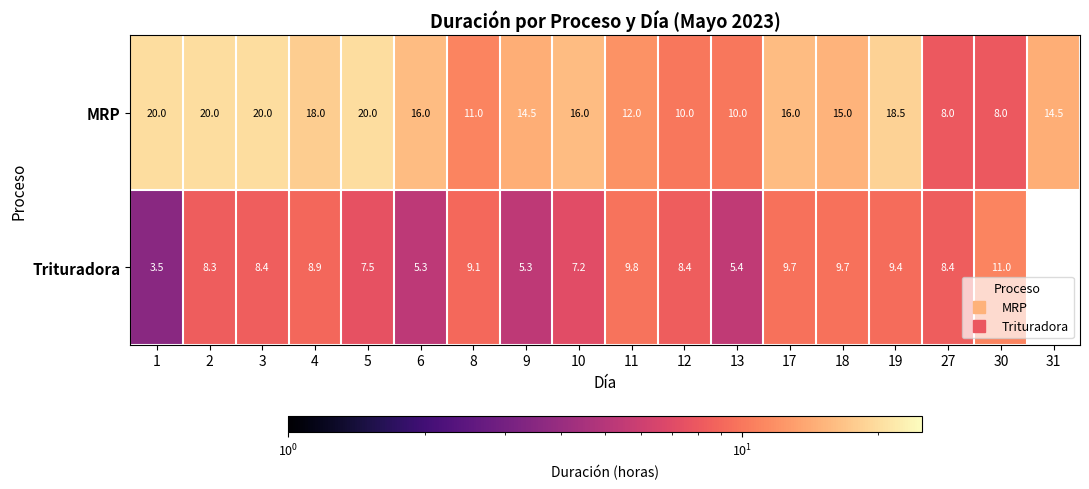

At which category is the sum across all series the highest?

3